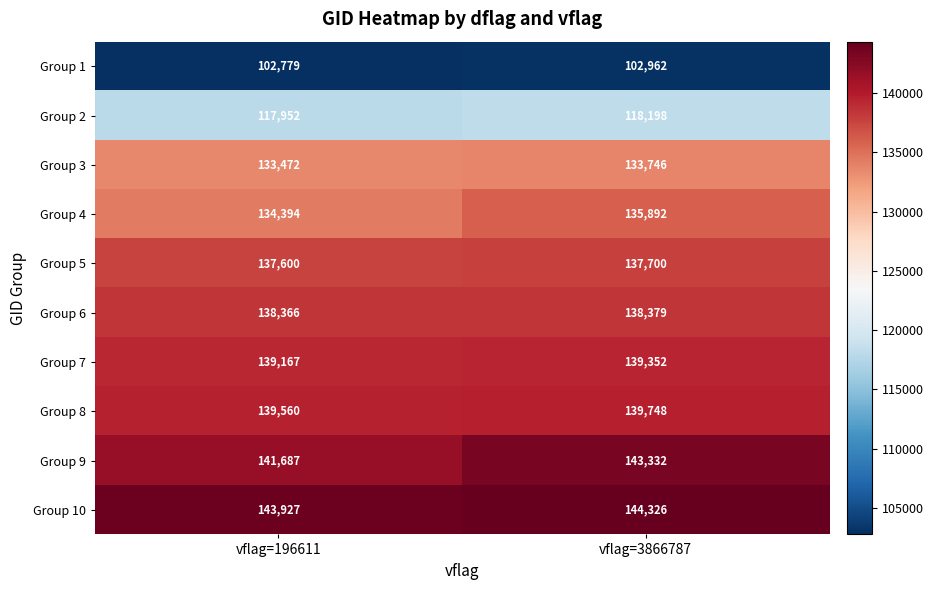

At how many categories does at least one series exceed 139845?

2